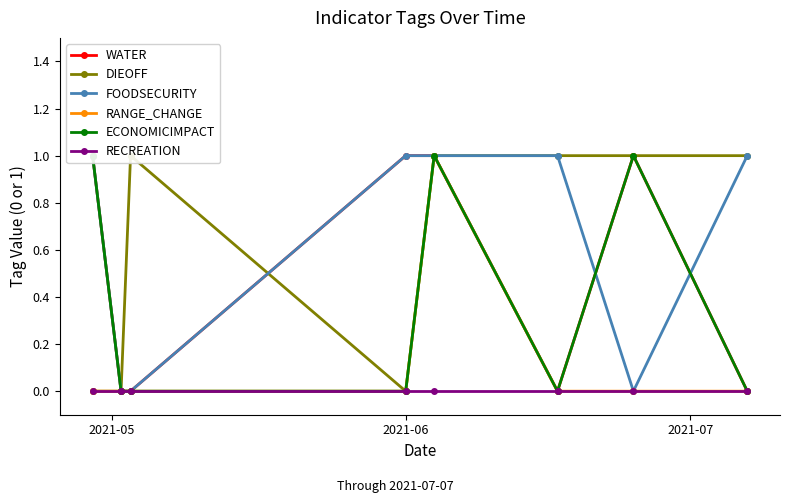

Count the number of data series in this chart.

6